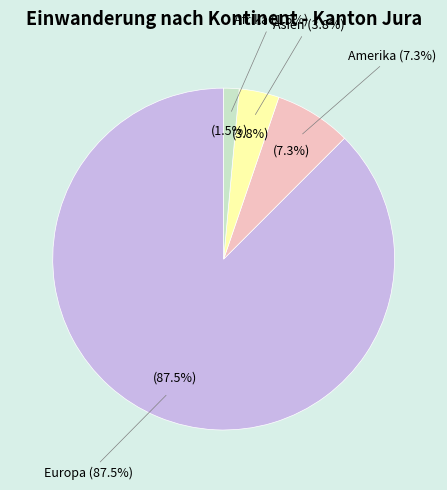

Does Asien represent more than half of the total?

No